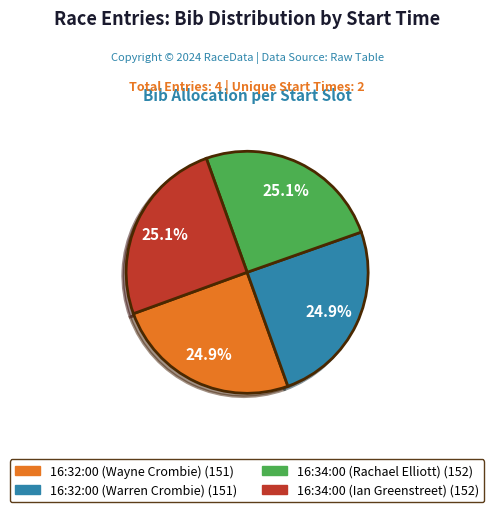

Approximately how many times larger is the value at 16:32:00 (Wayne Crombie) compared to 16:34:00 (Rachael Elliott)?

1.0